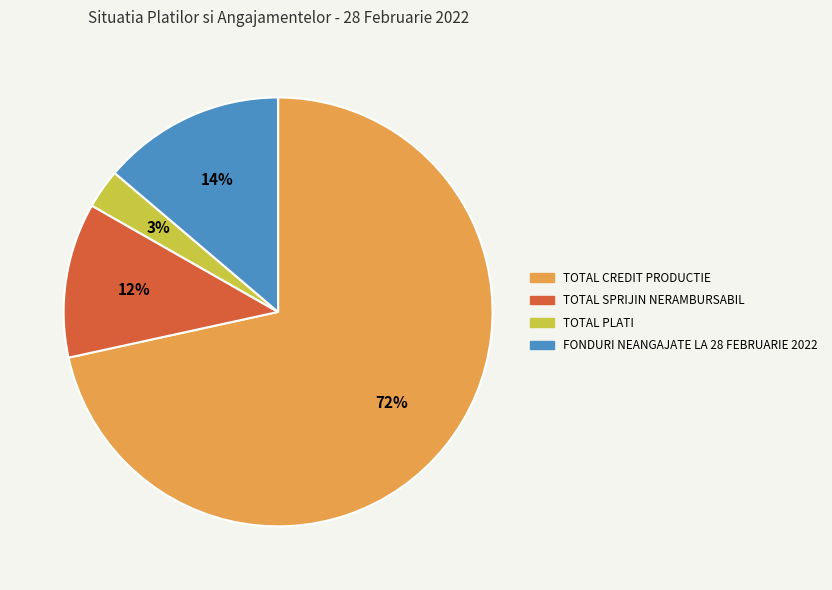

Which slice represents more than half of the pie?

TOTAL CREDIT PRODUCTIE